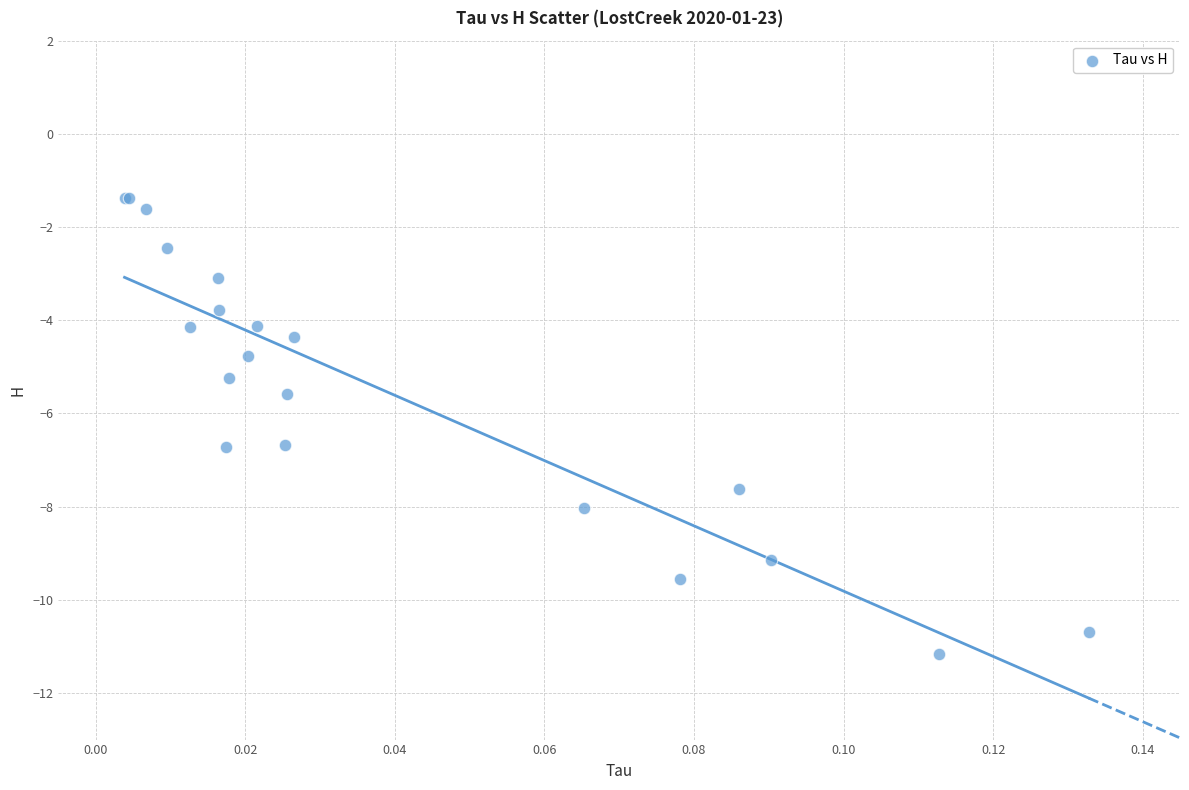

What Y value in the scatter plot is closest to -6?

-5.6